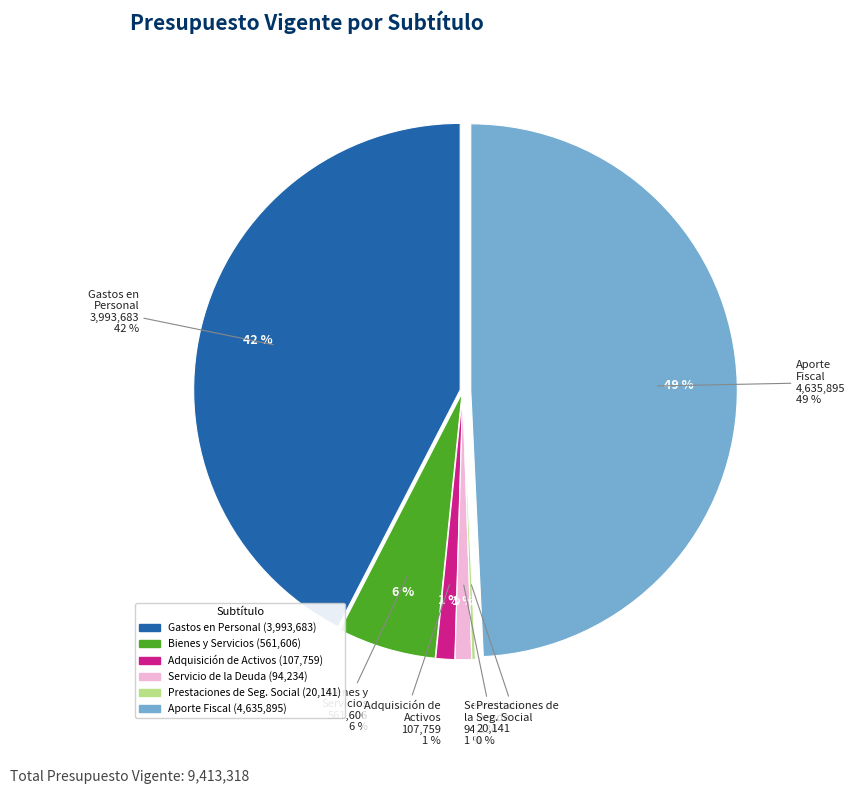

What is the change in value from SERVICIO DE LA DEUDA to PRESTACIONES DE SEGURIDAD SOCIAL?

-74093